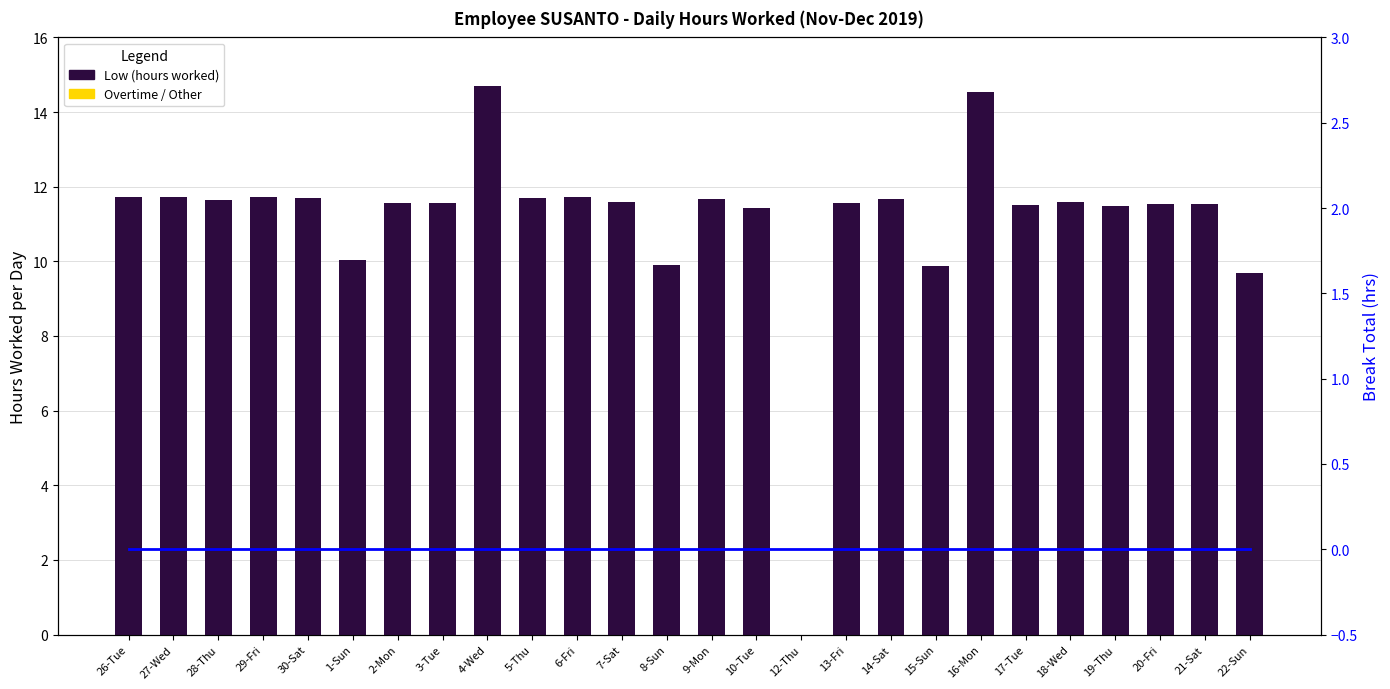

What is the greatest value displayed?

14.7